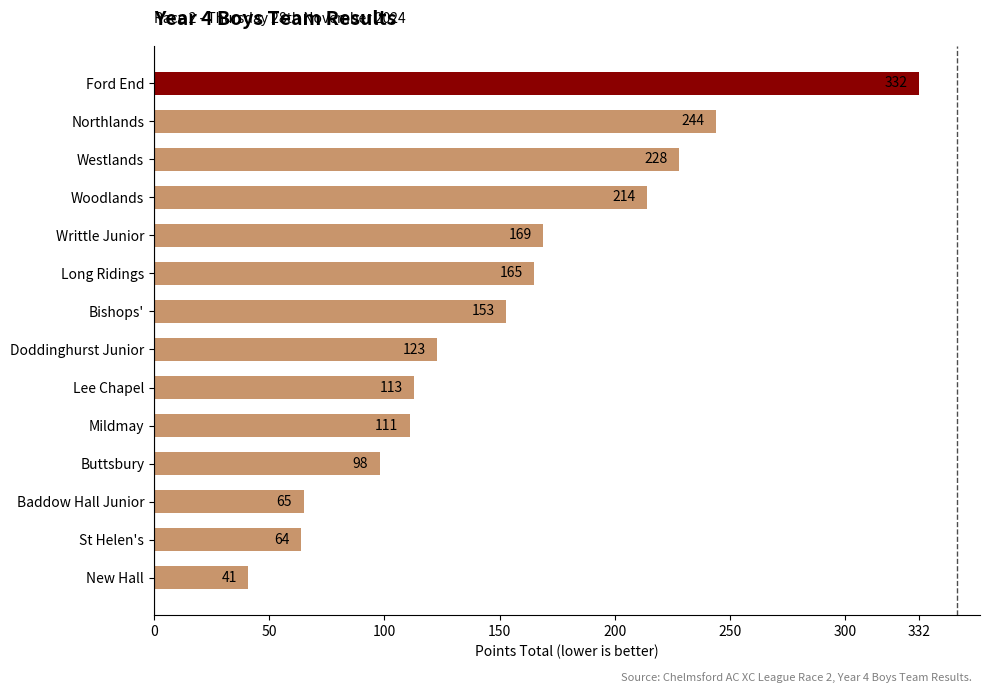

Reading top to bottom, extract all data points from this chart.

Ford End=332	Northlands=244	Westlands=228	Woodlands=214	Writtle Junior=169	Long Ridings=165	Bishops'=153	Doddinghurst Junior=123	Lee Chapel=113	Mildmay=111	Buttsbury=98	Baddow Hall Junior=65	St Helen's=64	New Hall=41